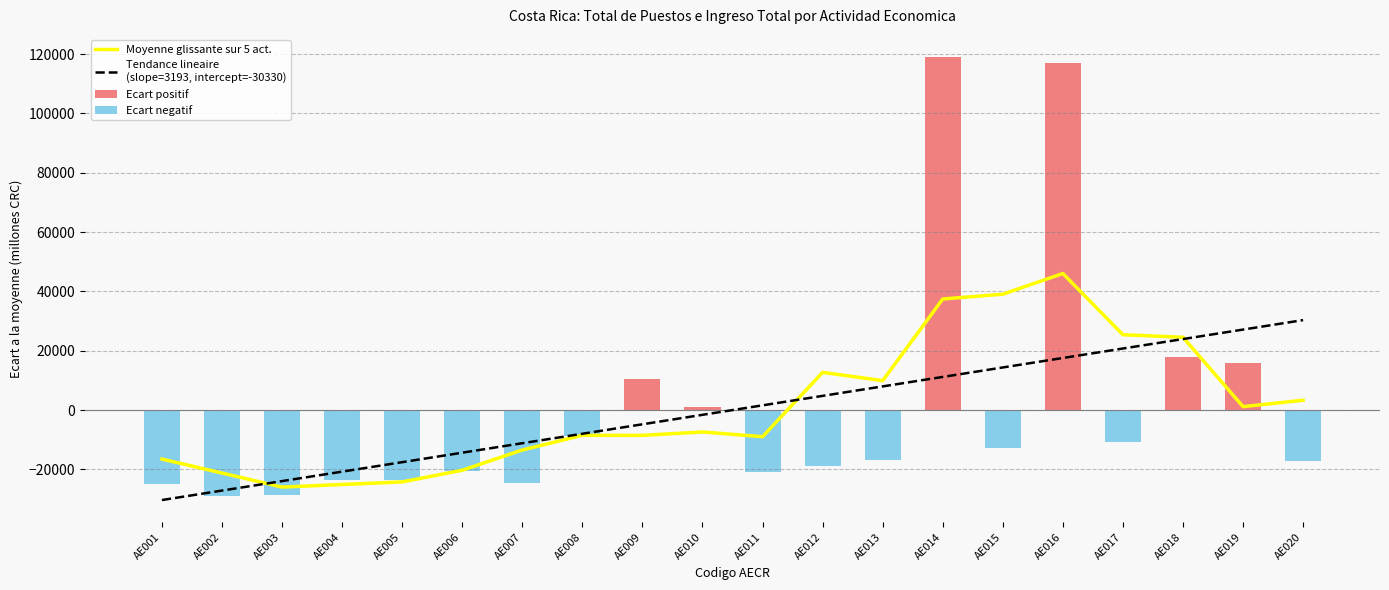

What are all the series names shown in the legend?

Moyenne glissante sur 5 act., Tendance lineaire
(slope=3193, intercept=-30330), Ecart positif, Ecart negatif